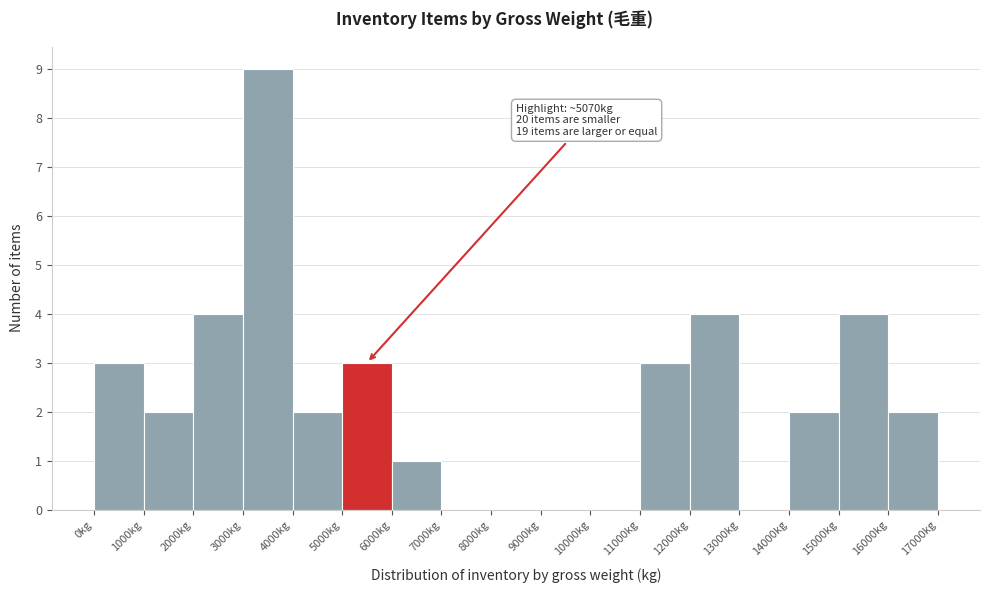

Which range on the x-axis has the tallest bar?

3000 to 4000